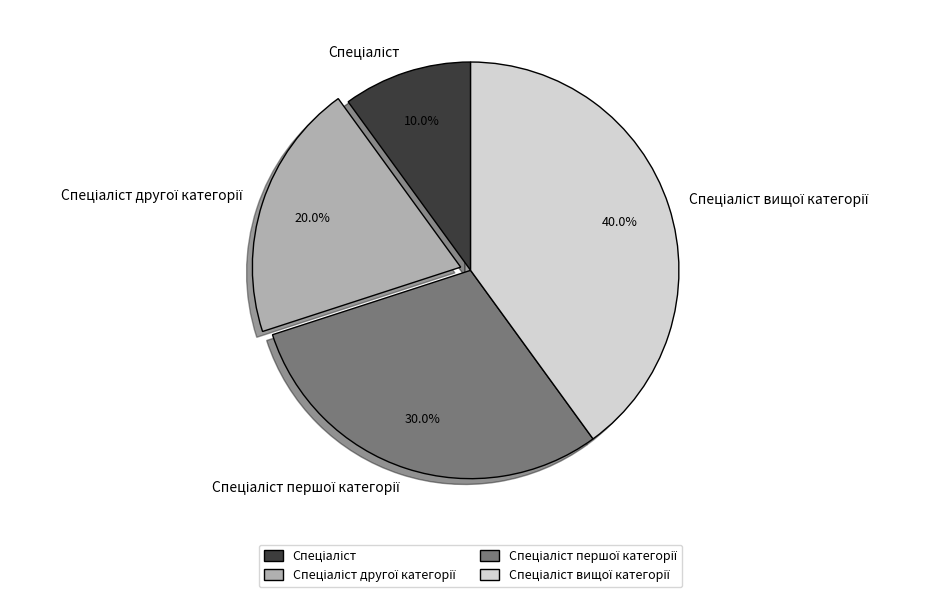

Count the number of slices in the pie.

4